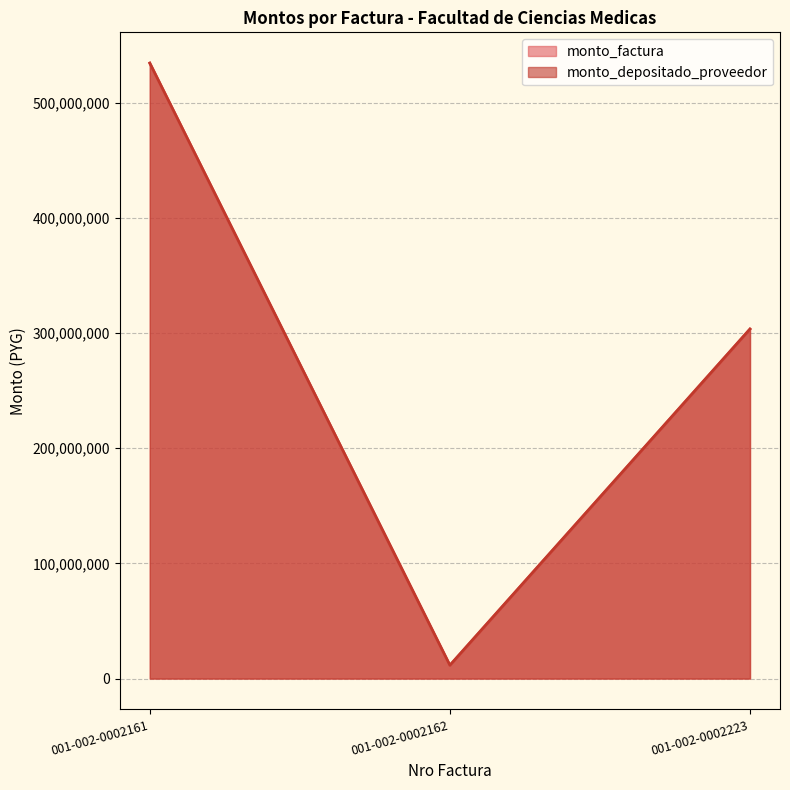

Which series has the largest range (max minus min)?

monto_factura